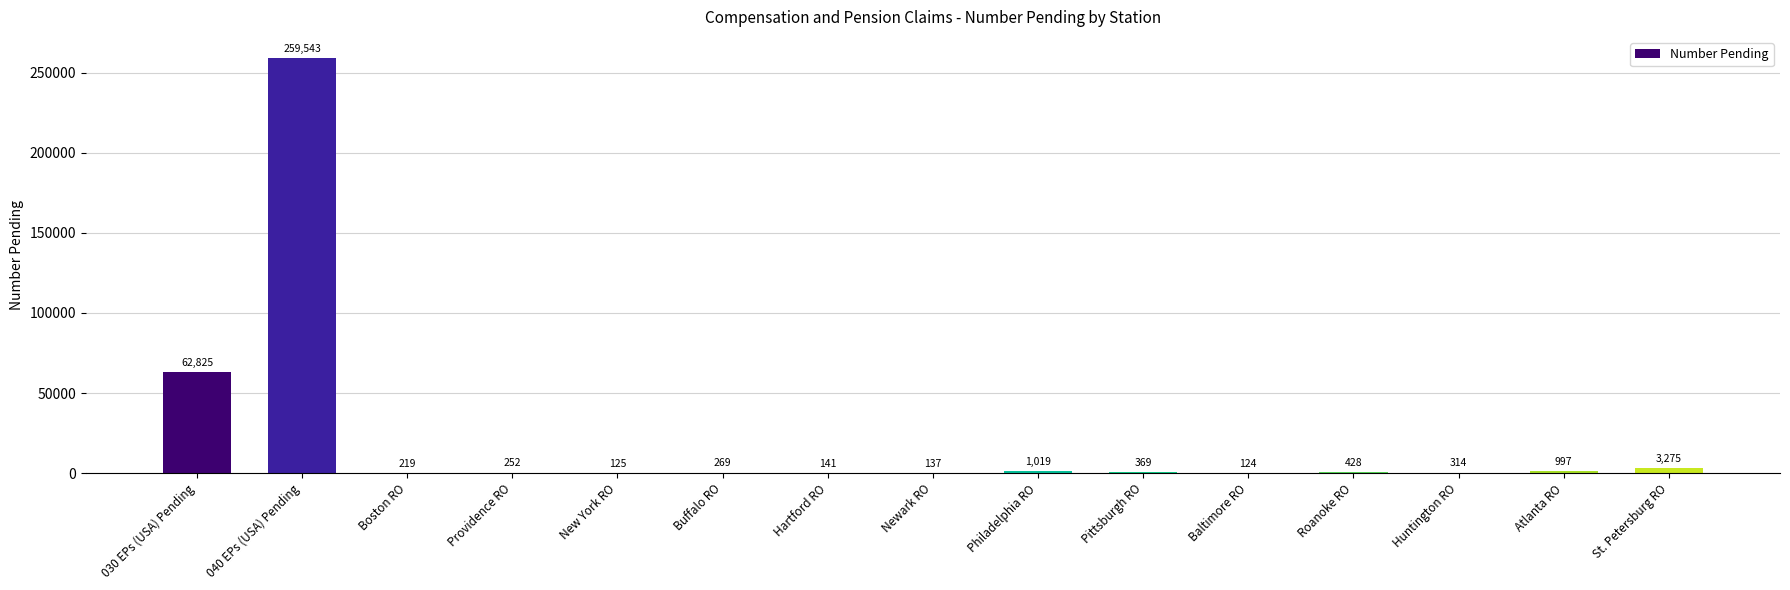

Which has a higher value, 040 EPs (USA) Pending or St. Petersburg RO?

040 EPs (USA) Pending